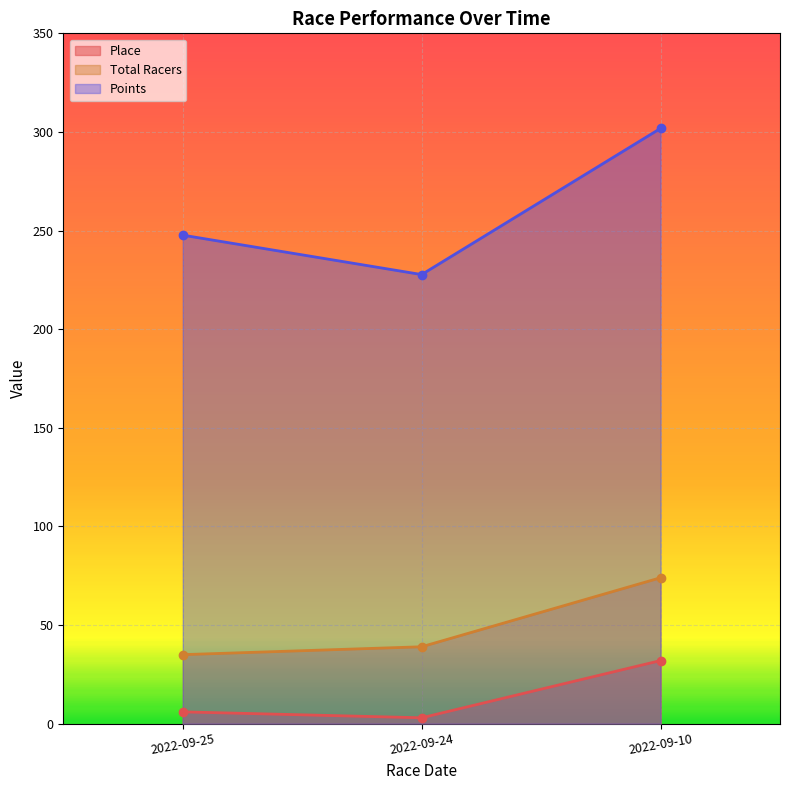

What is the difference between the highest and lowest values at 2022-09-24?

224.7